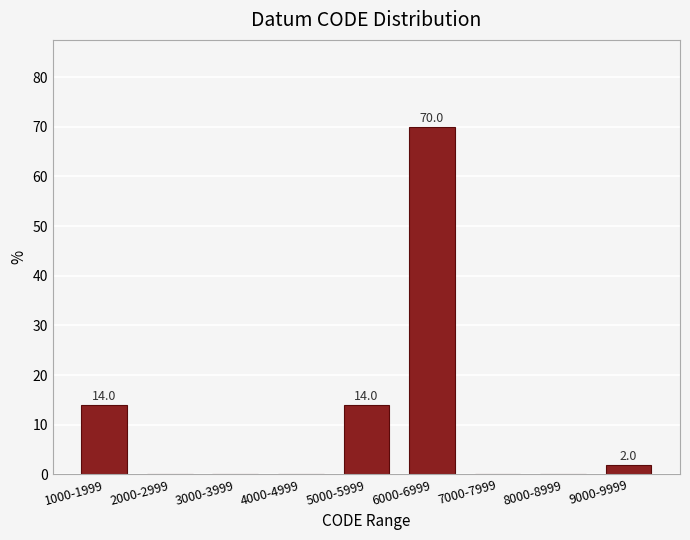

Reading left to right, transcribe all the data shown in this chart.

1000-1999=14.0	2000-2999=0.0	3000-3999=0.0	4000-4999=0.0	5000-5999=14.0	6000-6999=70.0	7000-7999=0.0	8000-8999=0.0	9000-9999=2.0